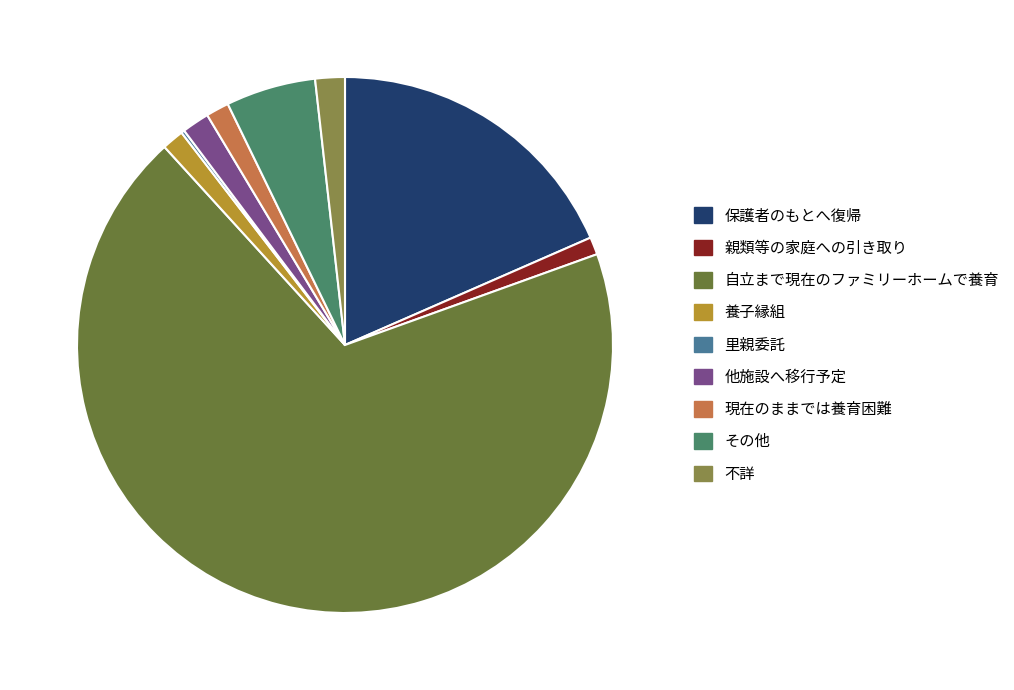

What is the ratio of the value at その他 to the value at 里親委託?

27.3